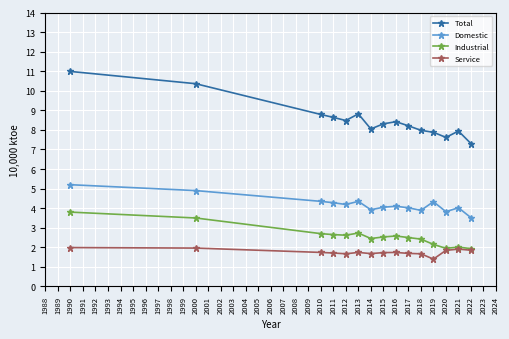

How many series are shown in this chart?

4